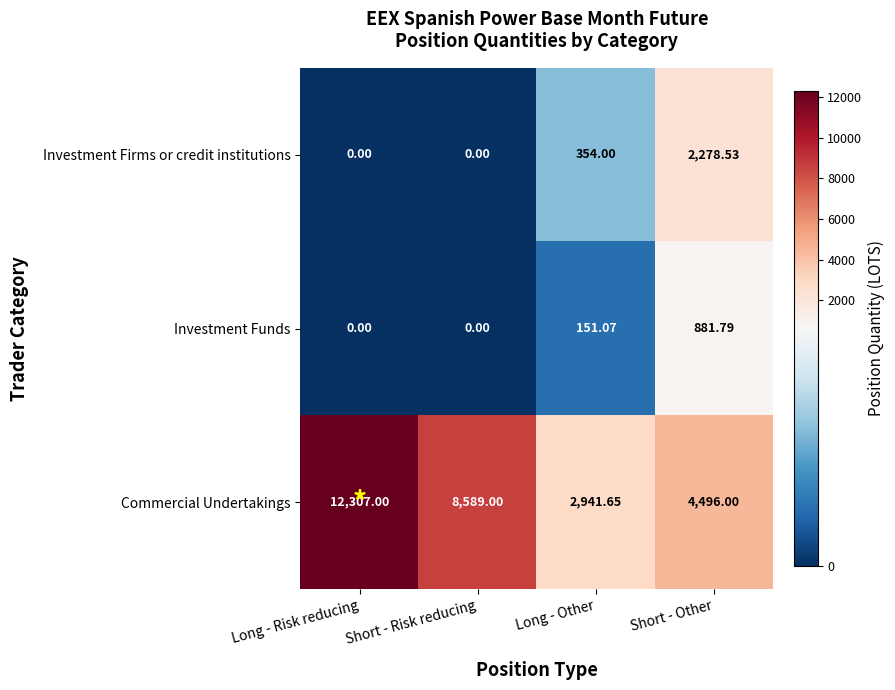

Where does the Investment Funds series first go above 151?

Long - Other